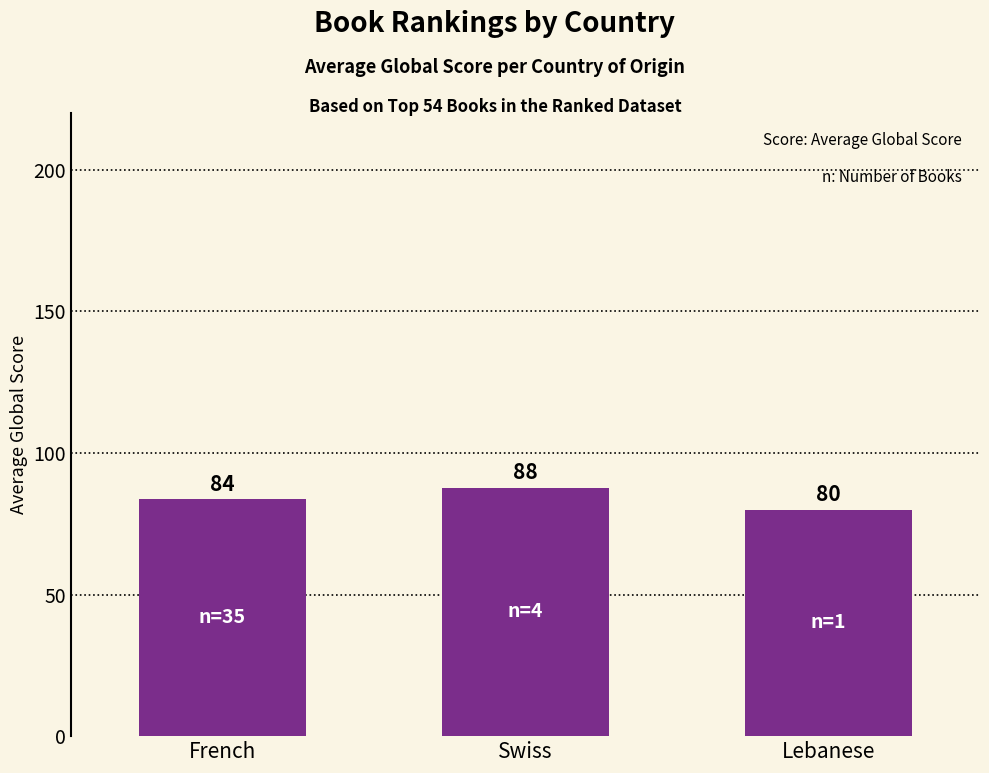

Is it true that the value at Lebanese is 30.8?

False